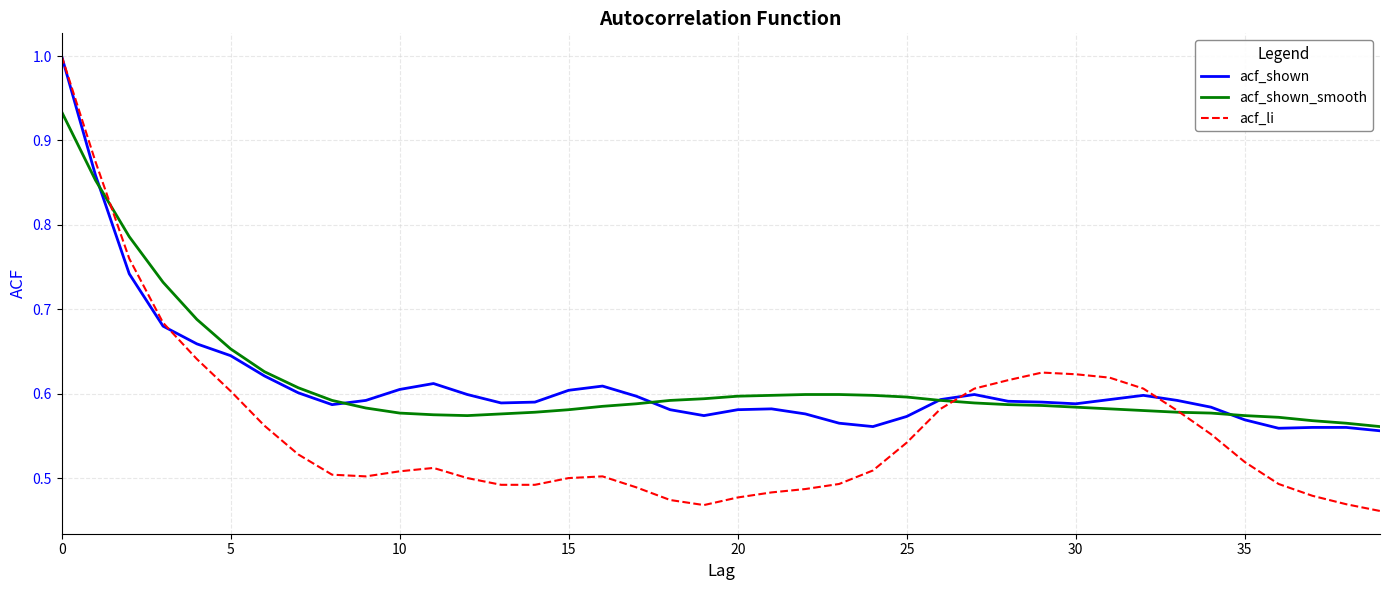

Which series has the widest spread of values?

acf_li